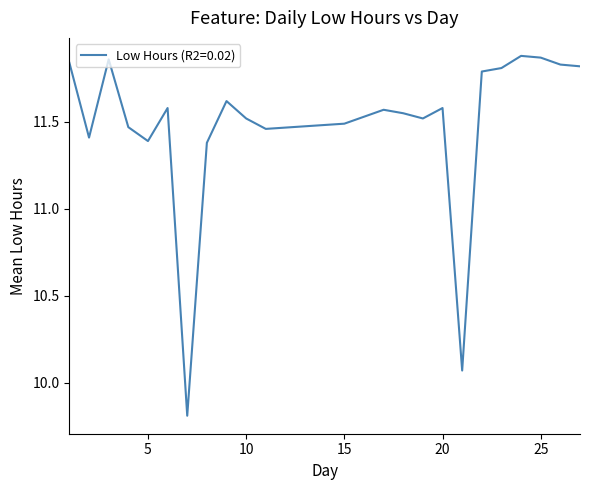

What is the difference between the maximum and minimum values?

2.1